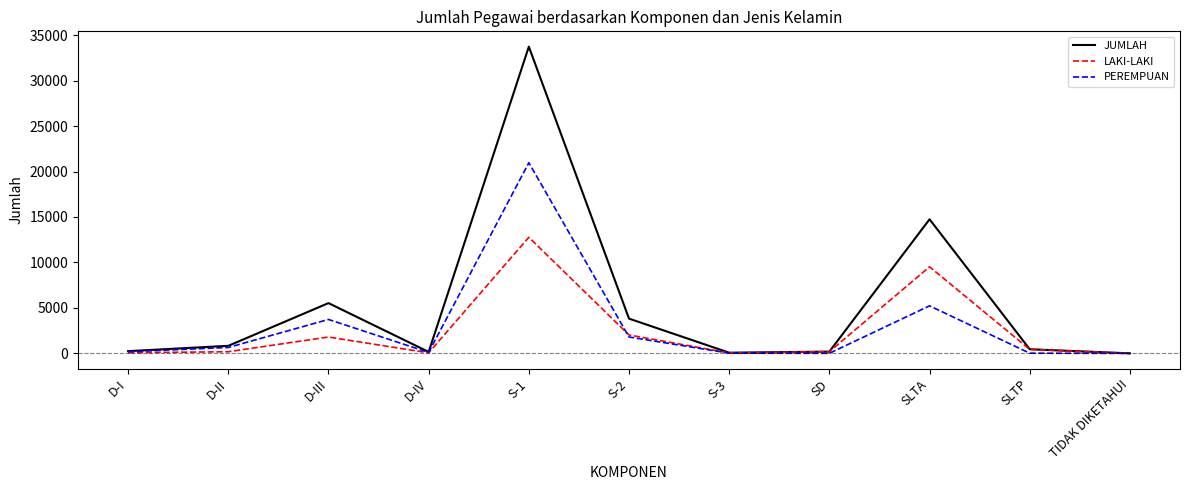

Which series has the widest spread of values?

JUMLAH